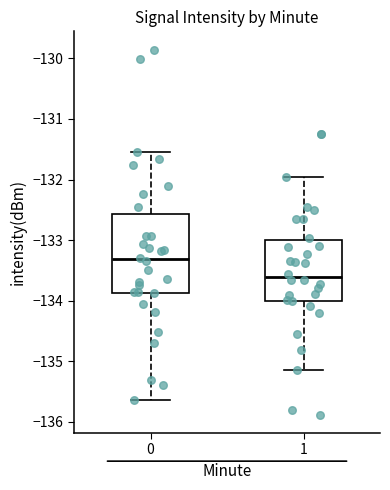

Which box's median line is the lowest?

1